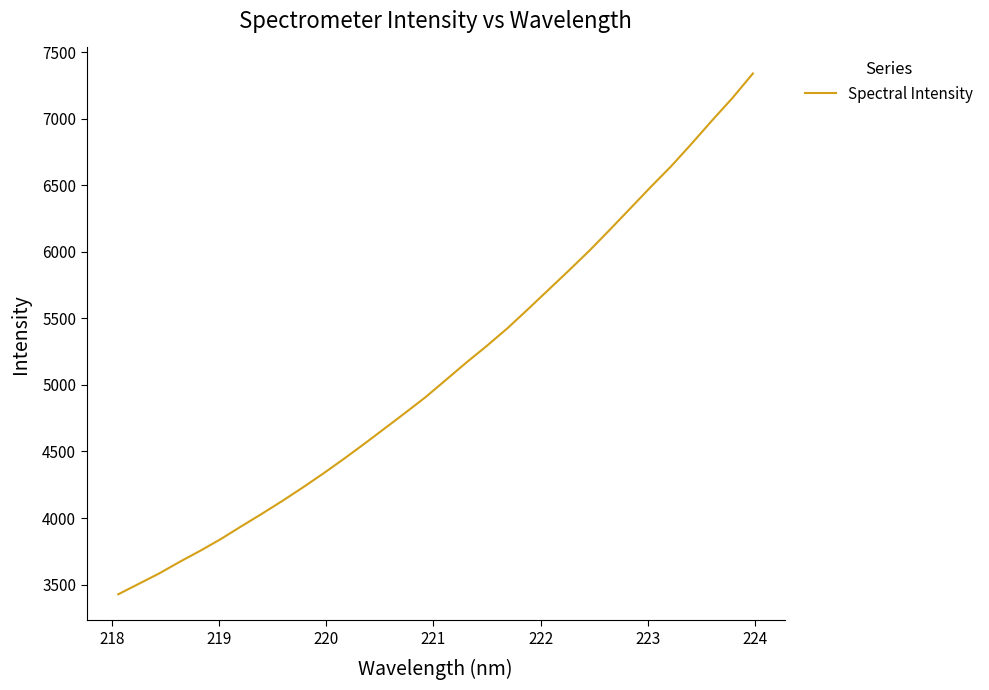

What is the smallest value displayed?

3427.0